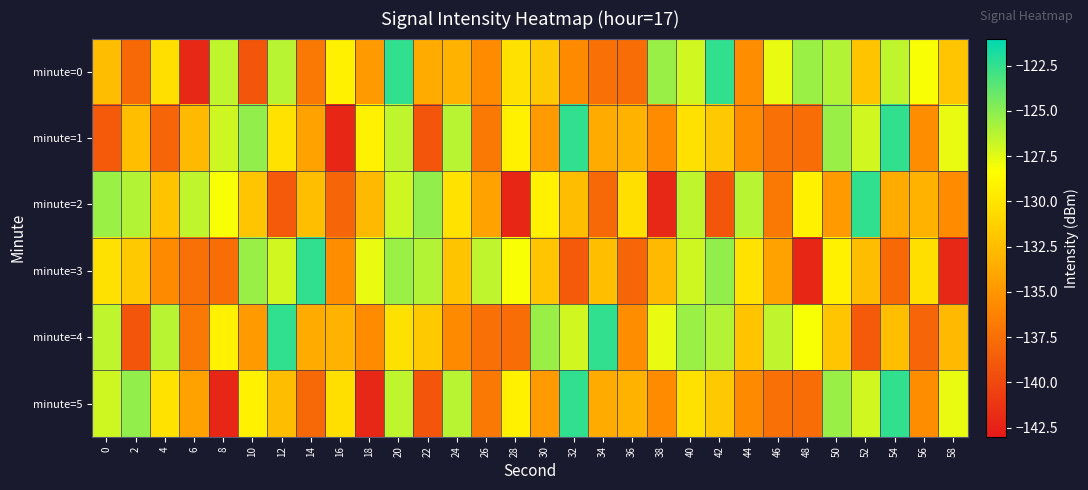

Which series has the widest spread of values?

minute=1